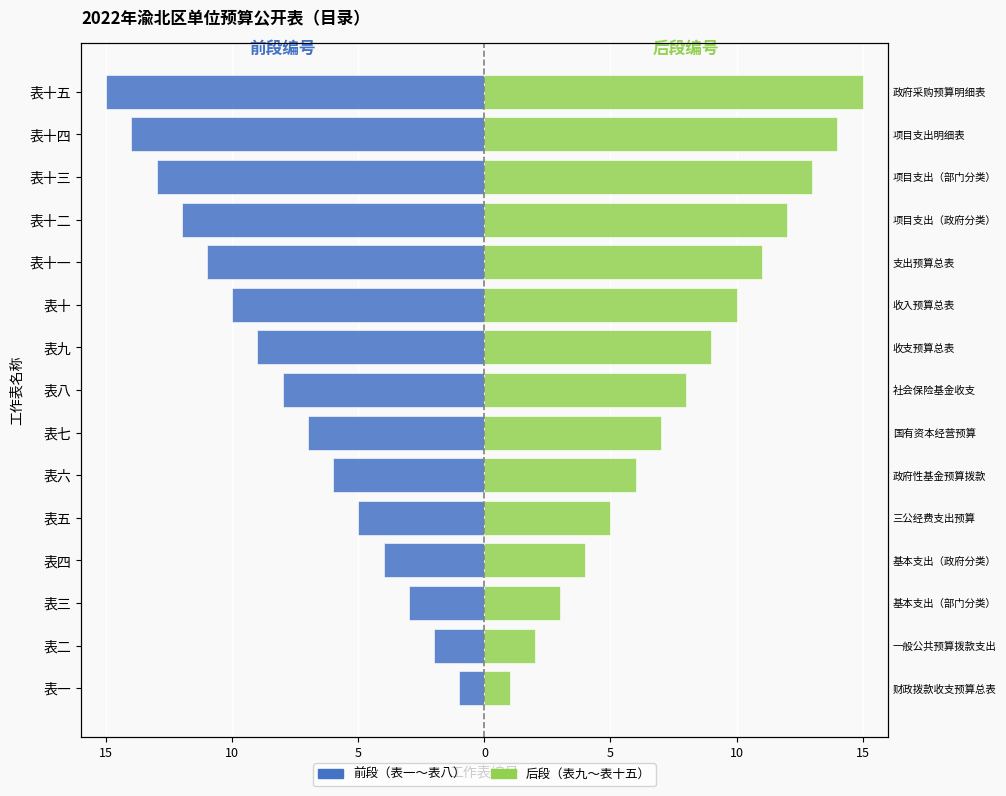

How many categories are shown in the chart?

15